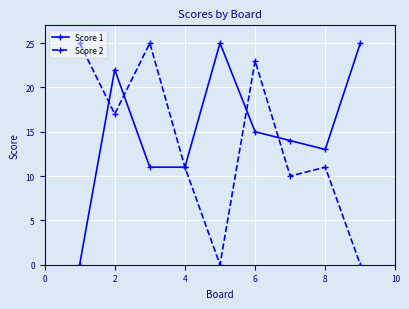

Does the chart display data point markers on the line(s)?

Yes